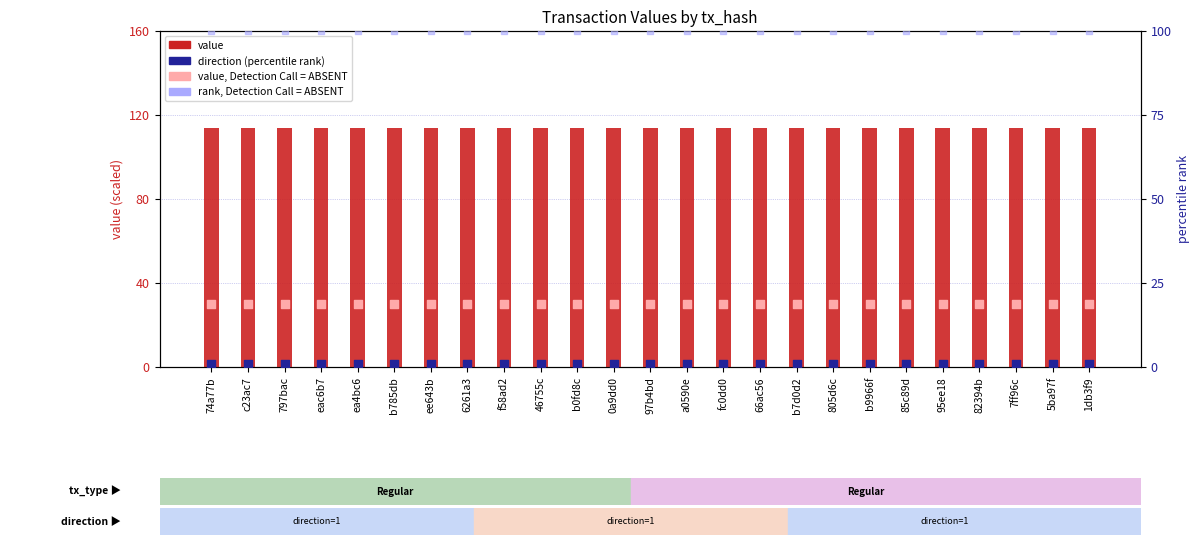

What is the total value across all series at 74a77b?

244.7